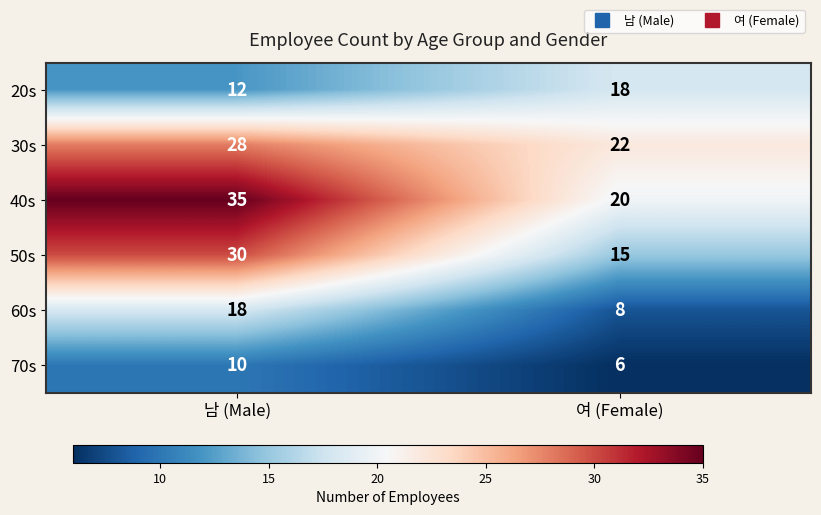

The value of 20s at 남 (Male) is 6. True or false?

False